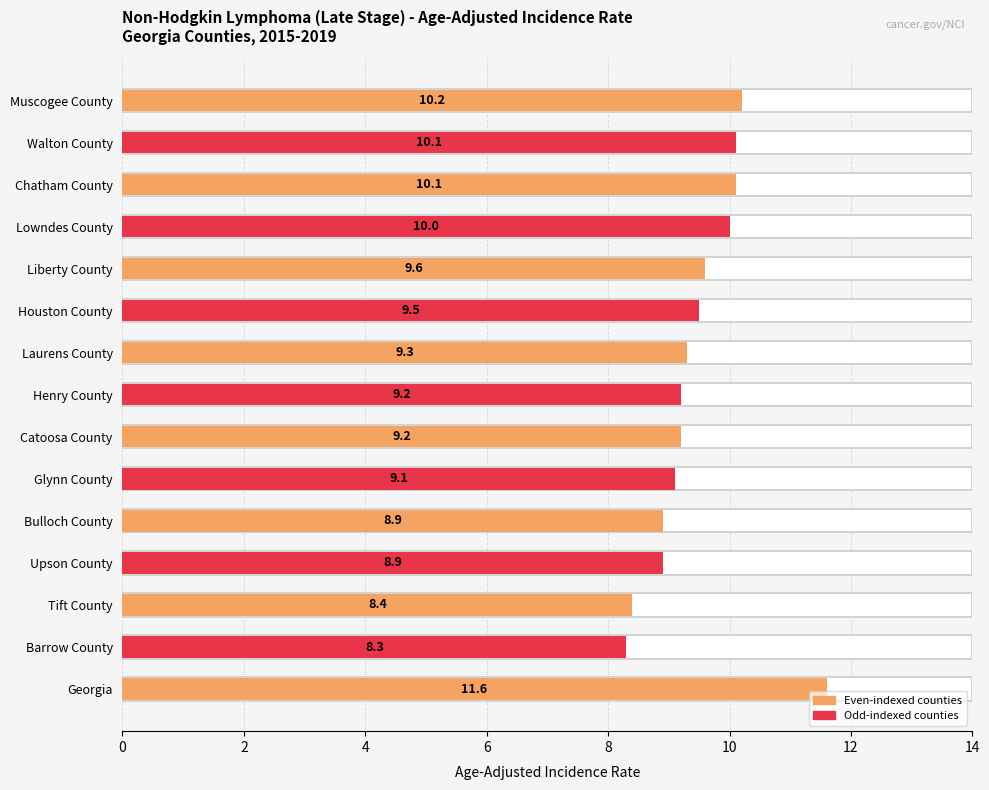

True or false: the data shows 3.8 at Liberty County.

False